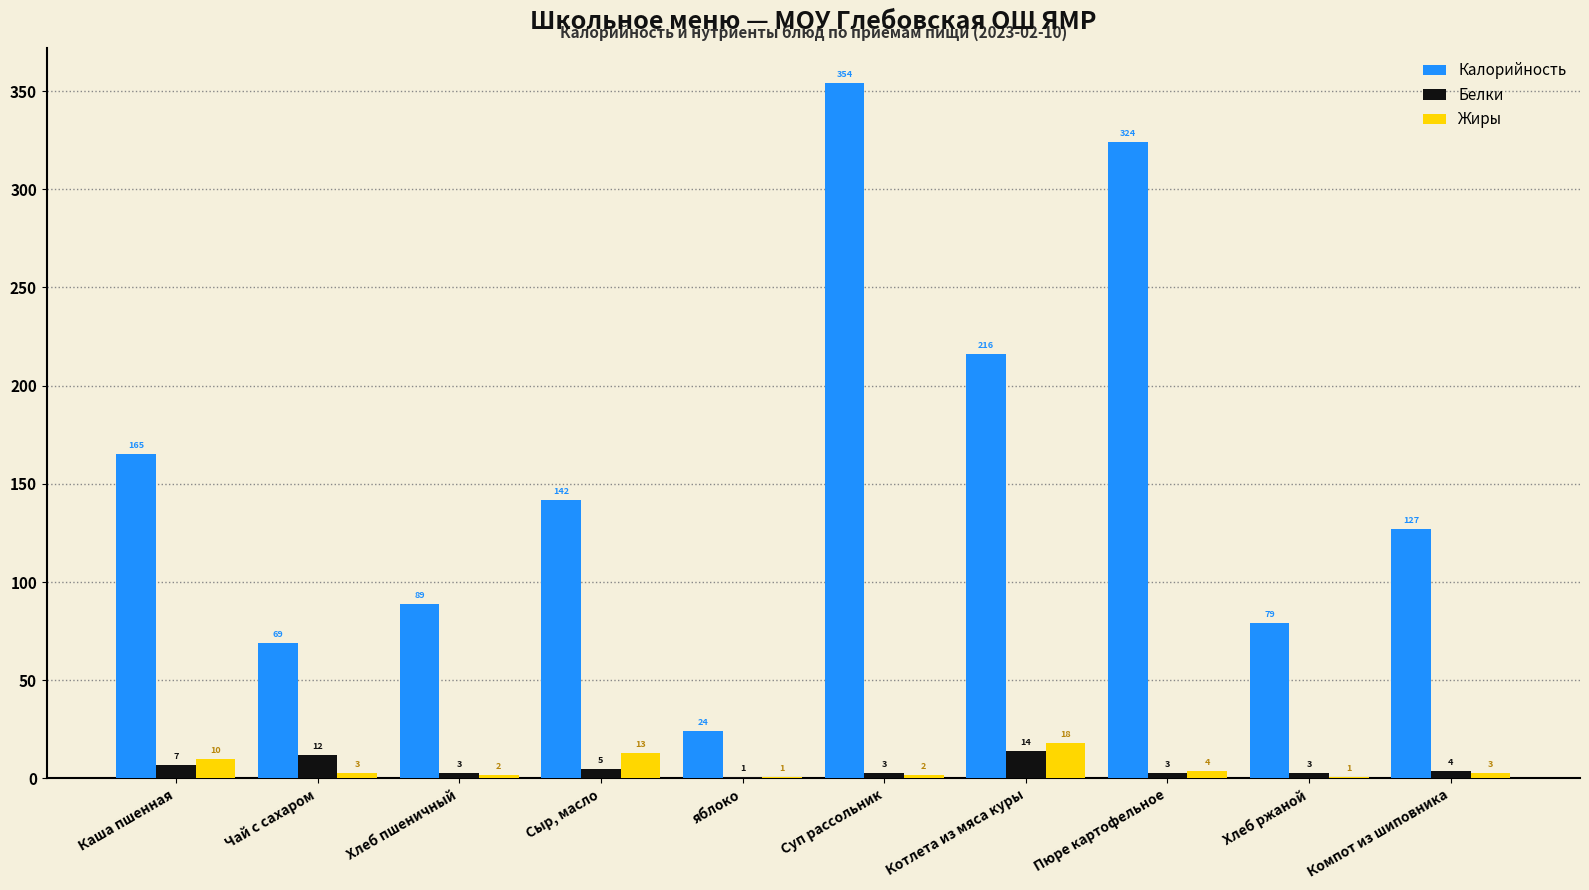

What is the approximate value of Калорийность at Чай с сахаром?

69